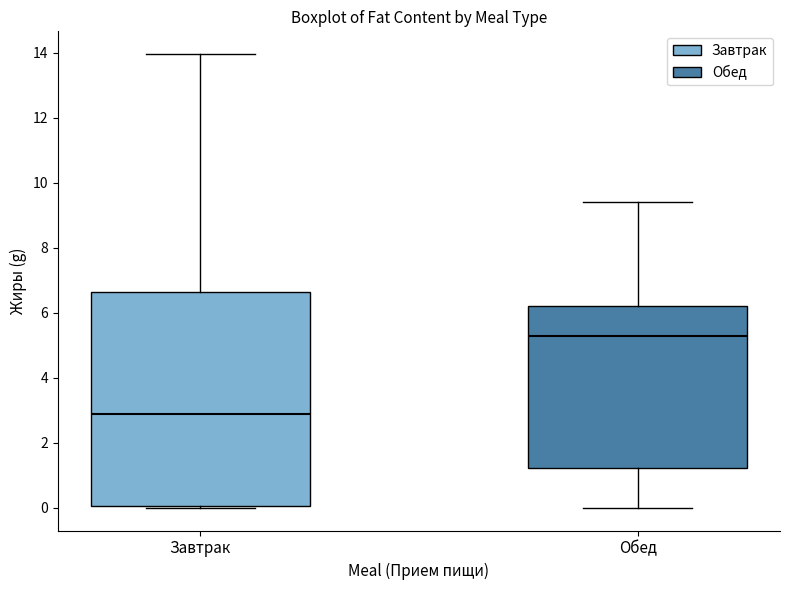

Reading left to right, read every box against the y-axis: the position of its median line, the range the box covers, and the ends of its whiskers. The values are not printed on the chart, so give them approximately, as read against the axis.

Завтрак: median 2.8, box 0.0 to 6.6, whiskers 0.0 to 14.0
Обед: median 5.2, box 1.2 to 6.2, whiskers 0.0 to 9.4